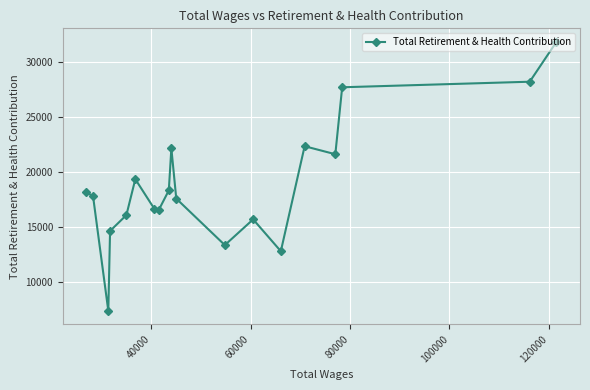

What is the value of the 18th point from the left?

28182